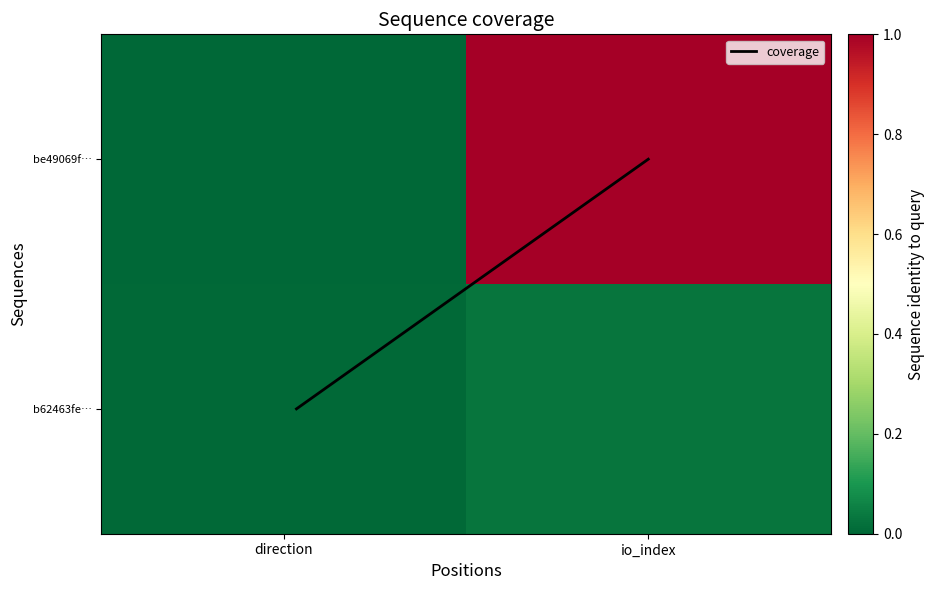

Which series has the widest spread of values?

coverage